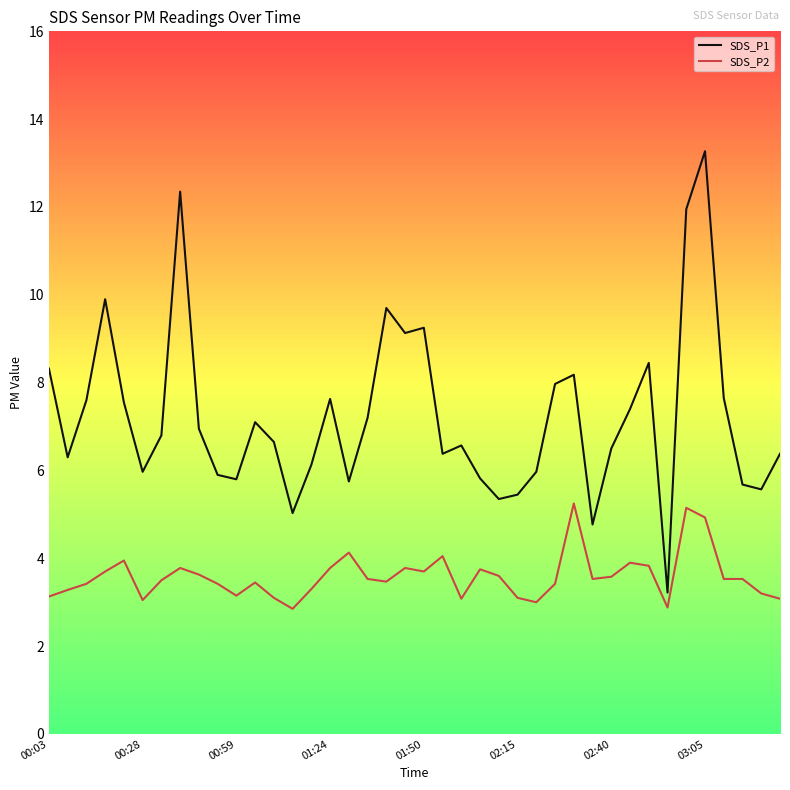

How many lines are shown in the chart?

2